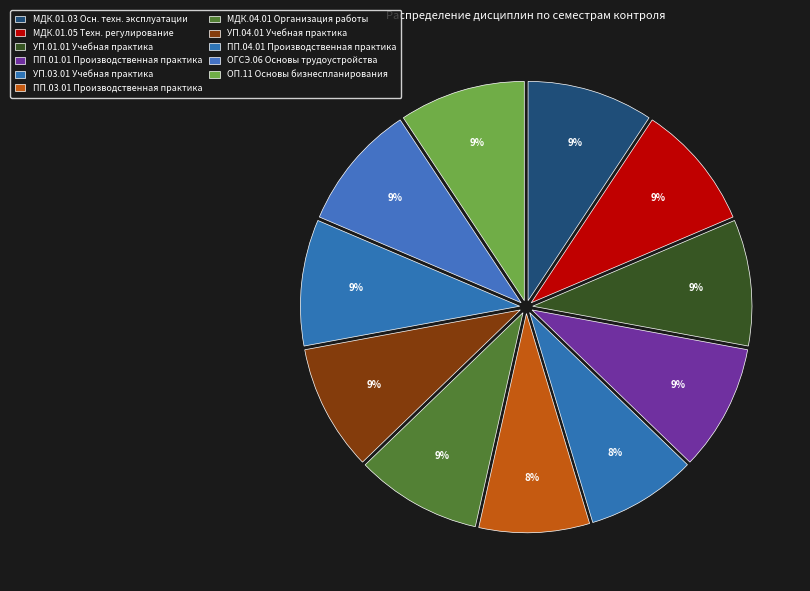

To the nearest percent, what is the combined percentage of ОП.11 Основы бизнеспланирования and ПП.03.01 Производственная практика?

17%